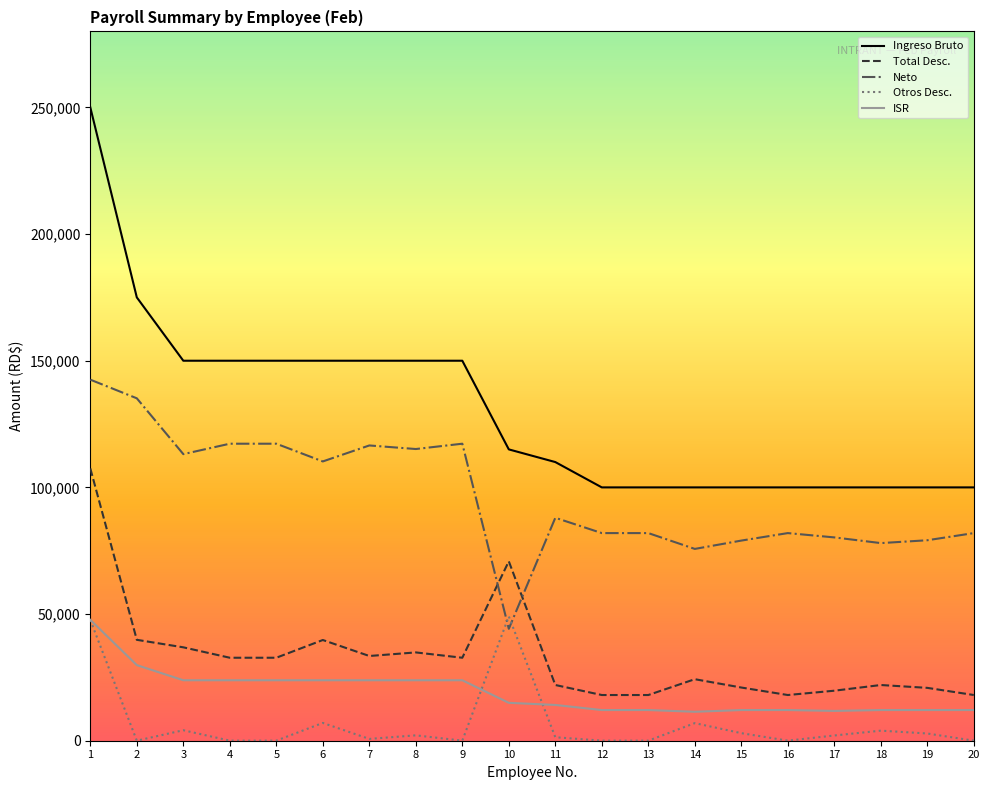

True or false: Total Desc. and Otros Desc. intersect in this chart.

False